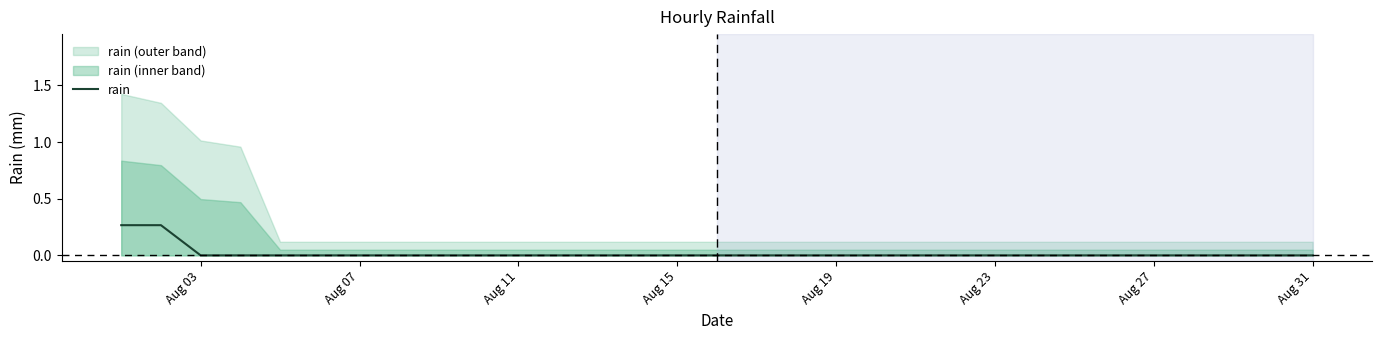

How many values are between 0 and 1?

31